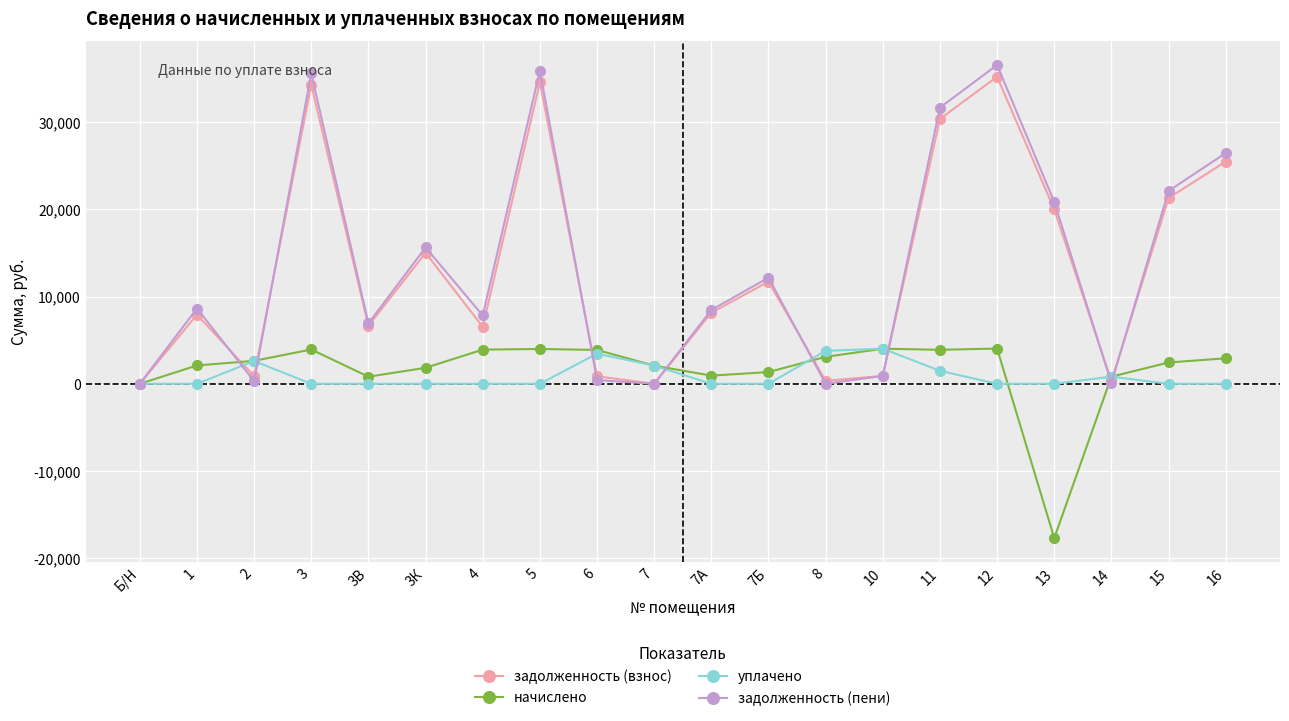

Which series has the largest range (max minus min)?

задолженность (пени)